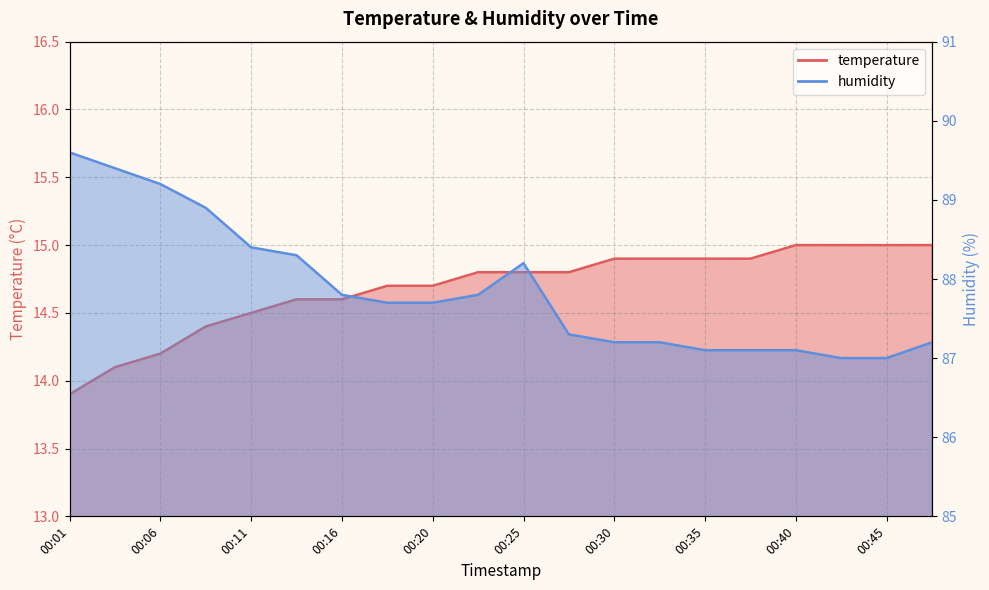

Is the value of temperature at 00:30 greater than the value of humidity at 00:01?

No